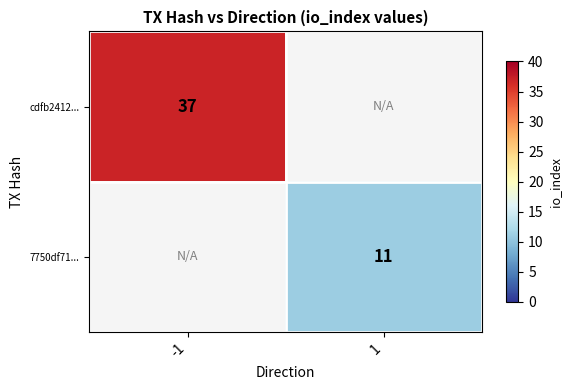

Is it true that 7750df71... equals 11 at 1?

True